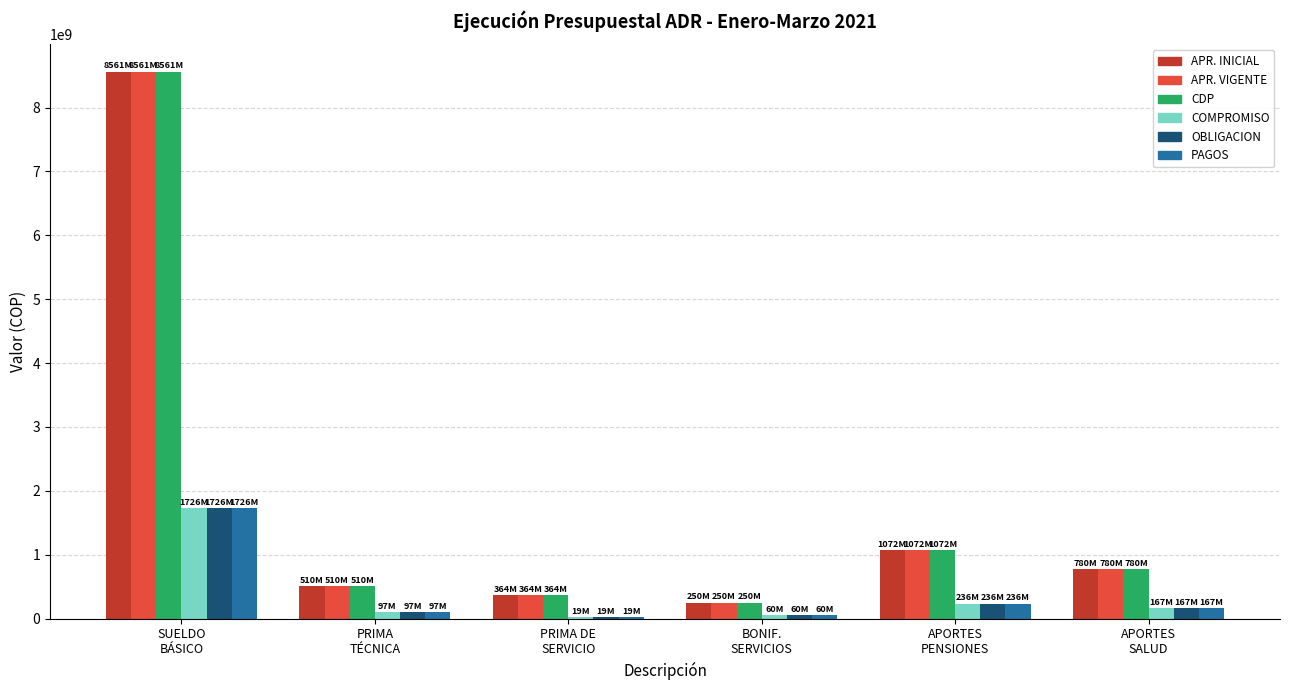

What is the highest value of the OBLIGACION series?

1726371121